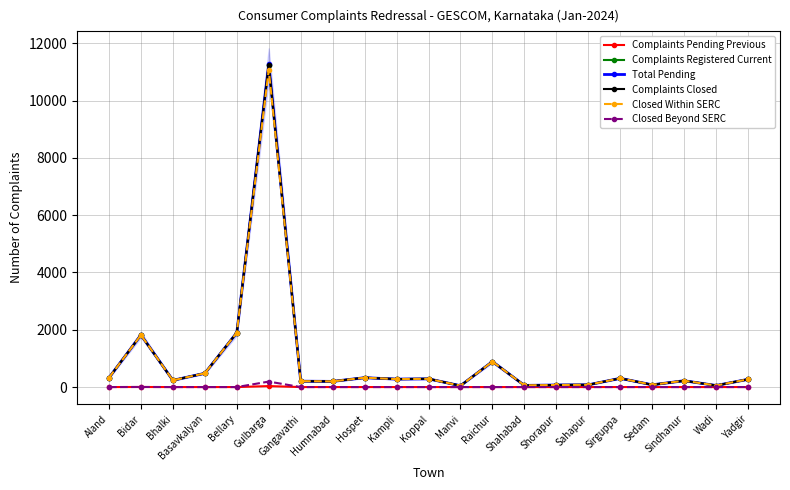

Which has a higher value, Basavkalyan or Sirguppa?

Basavkalyan